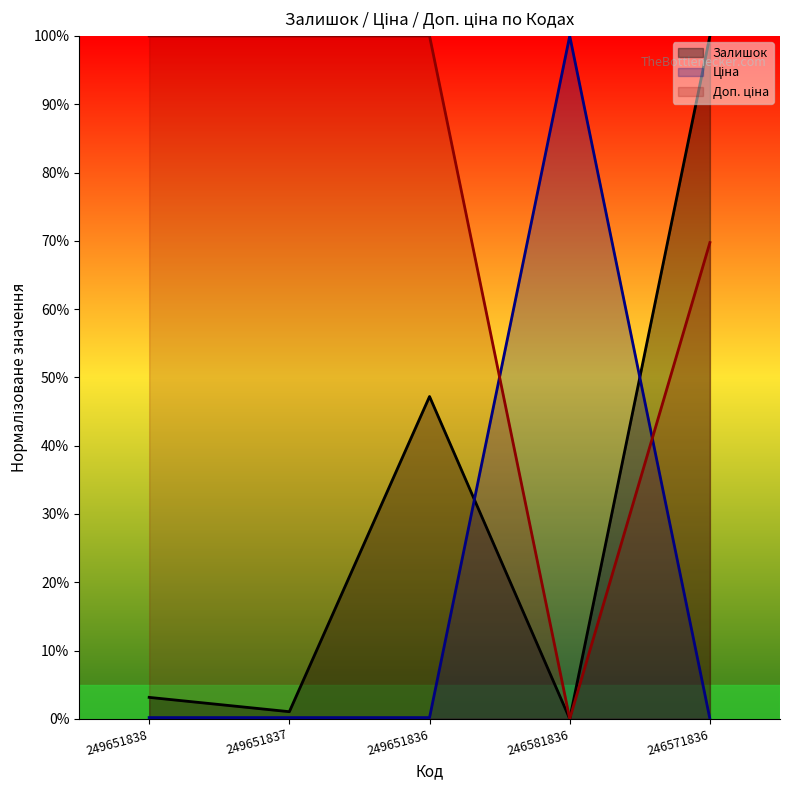

What are all the series names shown in the legend?

Залишок, Ціна, Доп. ціна